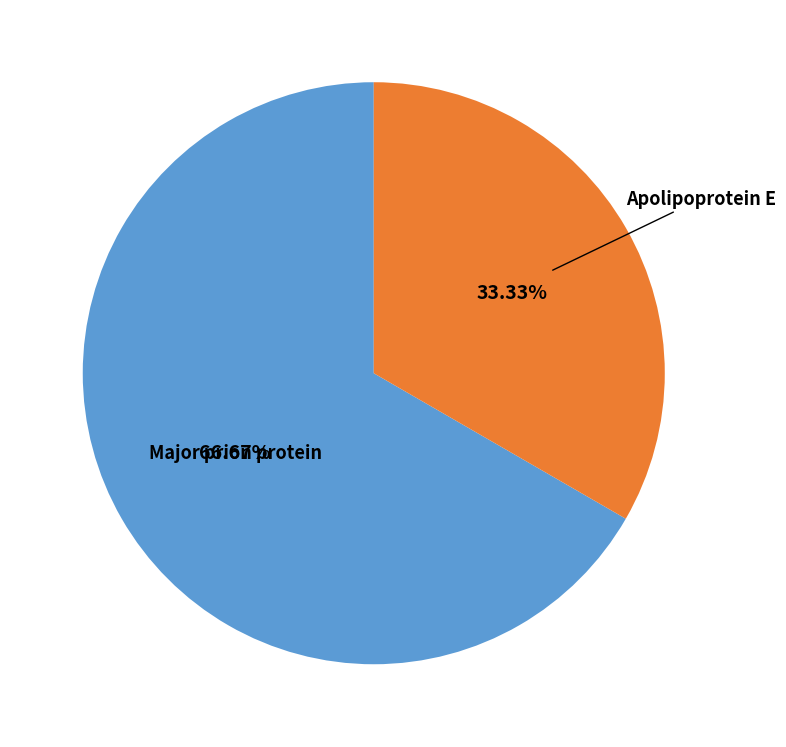

Rank the categories by value from highest to lowest.

Major prion protein, Apolipoprotein E